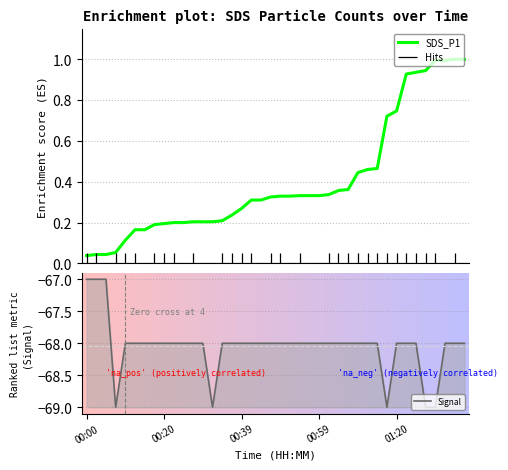

List the series in order of their peak value, lowest first.

Signal, SDS_P1